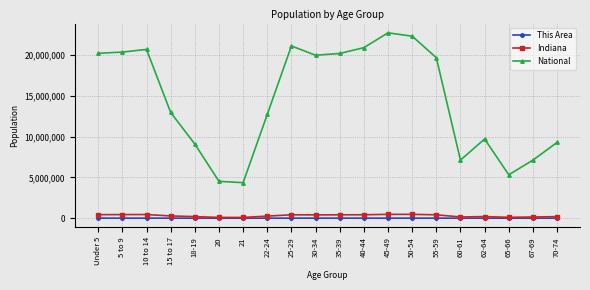

What is the sum of all National values?

290190983